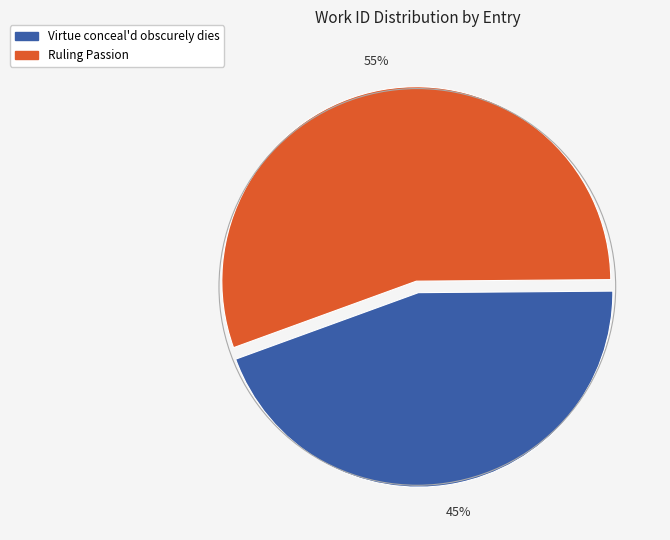

To the nearest percent, what percentage of the pie is Ruling Passion?

55%